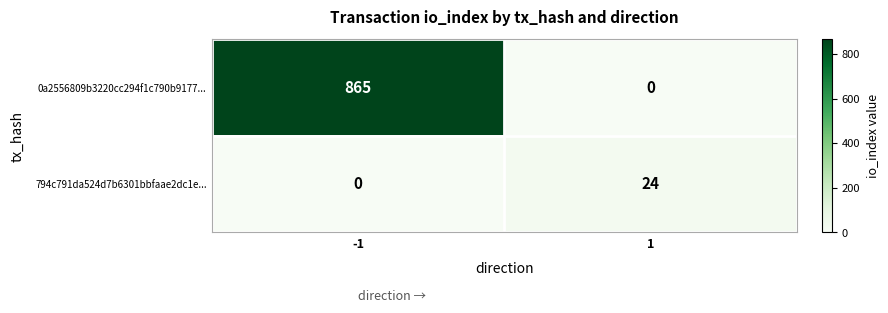

What is the total value across all series at 1?

24